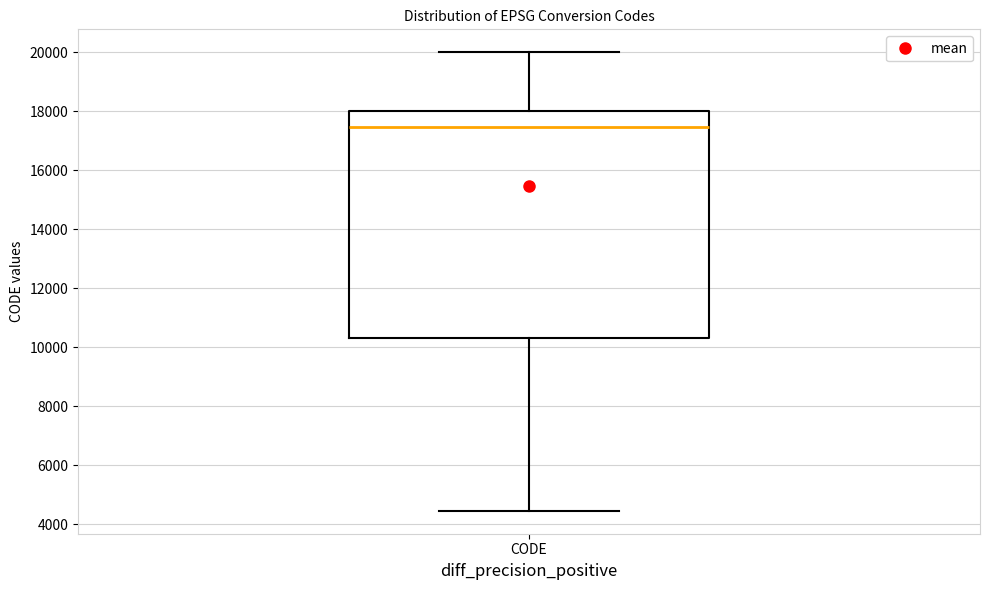

Read this box plot against the y-axis: the position of the median line, the range covered by the box, and the ends of both whiskers. The values are not printed on the chart, so give them approximately, as read against the axis.

median 17400, box 10400 to 18000, whiskers 4400 to 20000